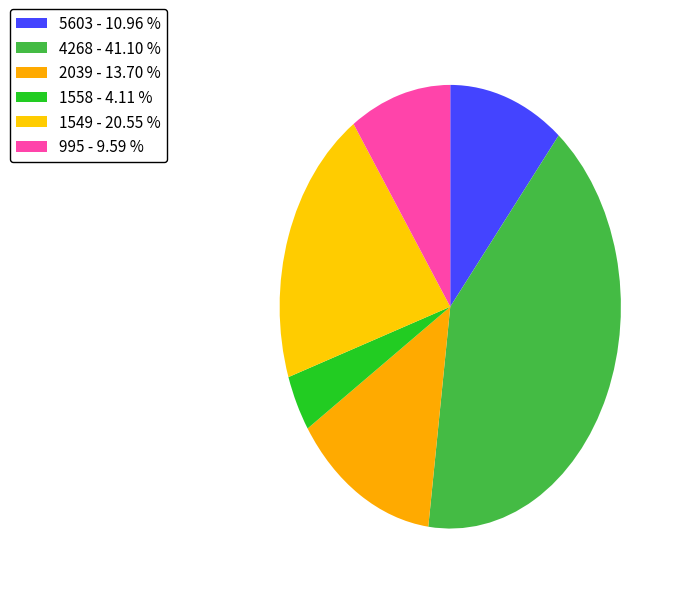

Count the number of slices in the pie.

6